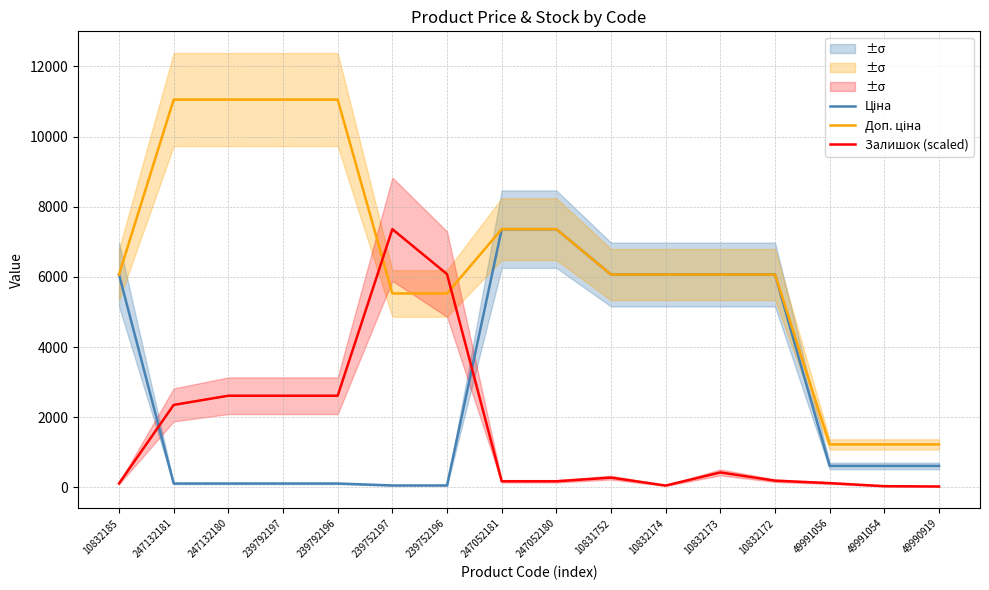

At which label does Доп. ціна first exceed 6067?

10832185